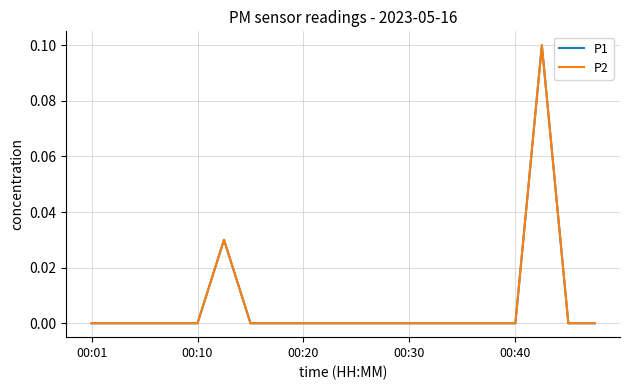

Is this an area chart (filled region under the line)?

No